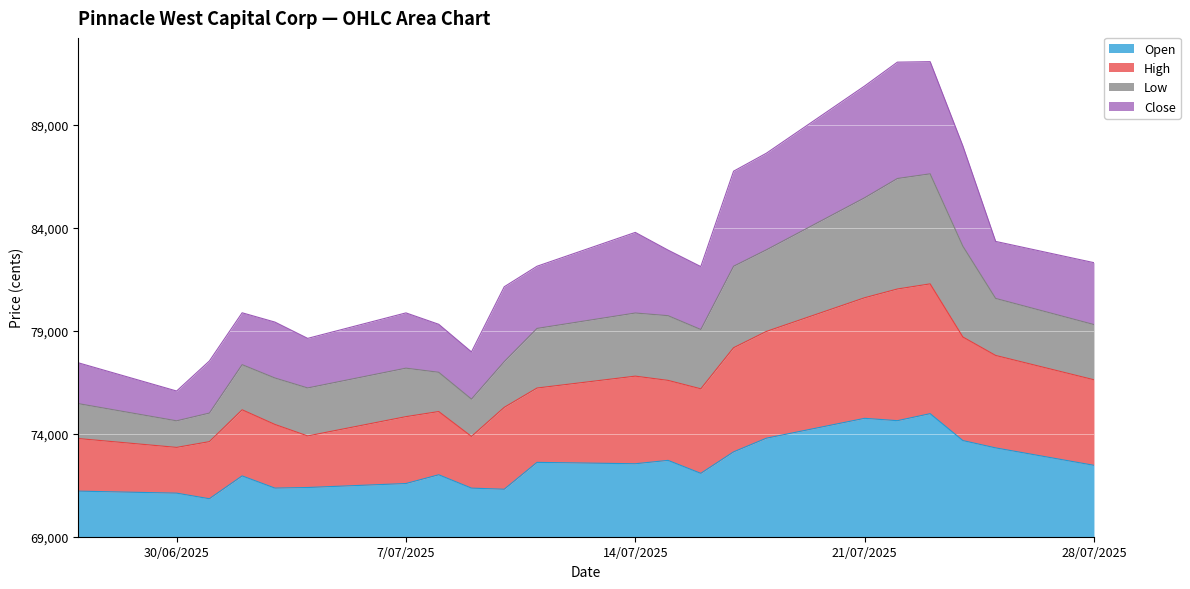

Where is High nearest to the value 8305?

25.07.2025